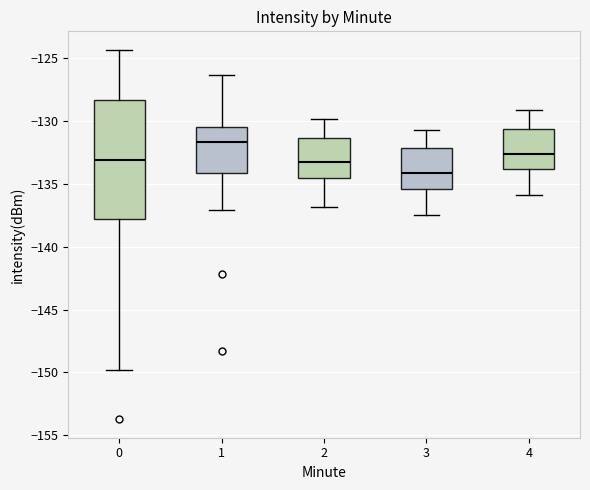

Which box is the tallest, from its lower edge to its upper edge?

0